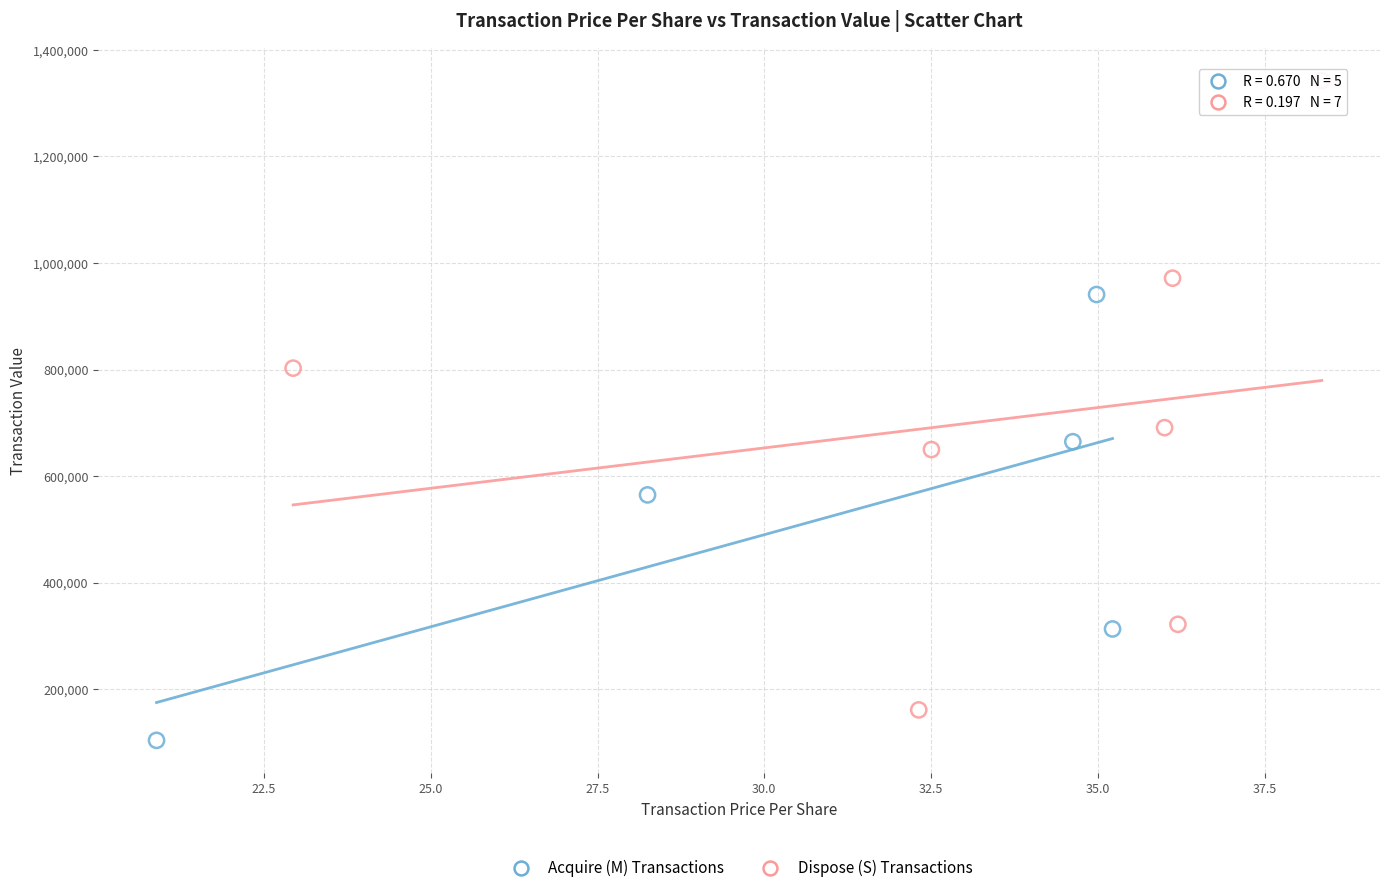

Which series contains the lowest Y value?

Acquire (M) Transactions